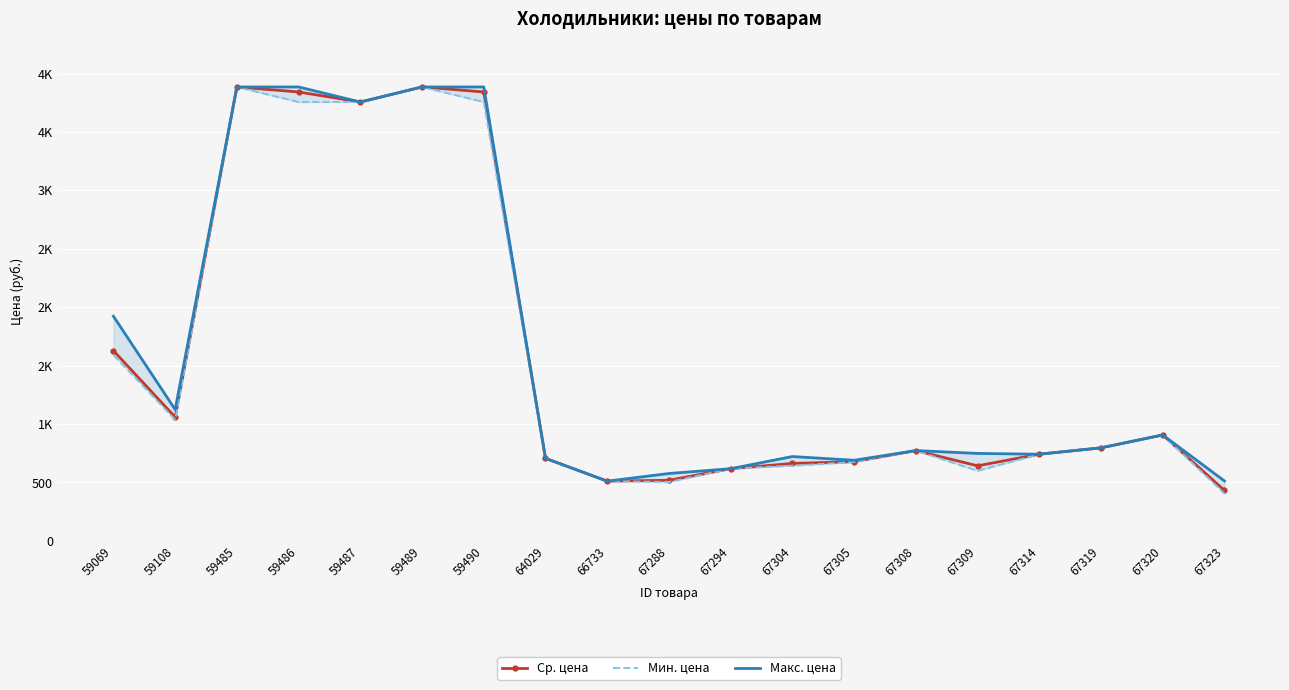

List the labels in order of Макс. цена value, largest first.

59485, 59486, 59489, 59490, 59487, 59069, 59108, 67320, 67319, 67308, 67309, 67314, 67304, 64029, 67305, 67294, 67288, 67323, 66733